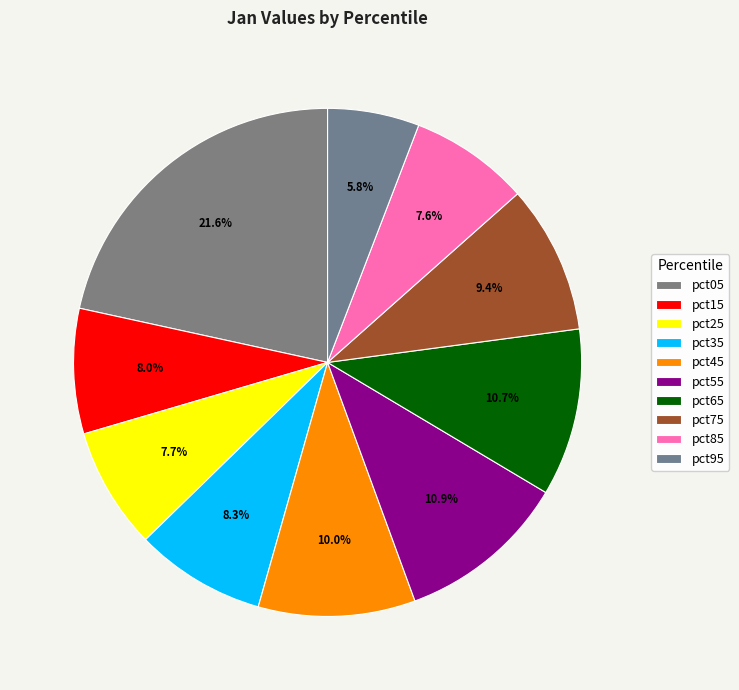

What is the smallest slice in the pie chart?

pct95